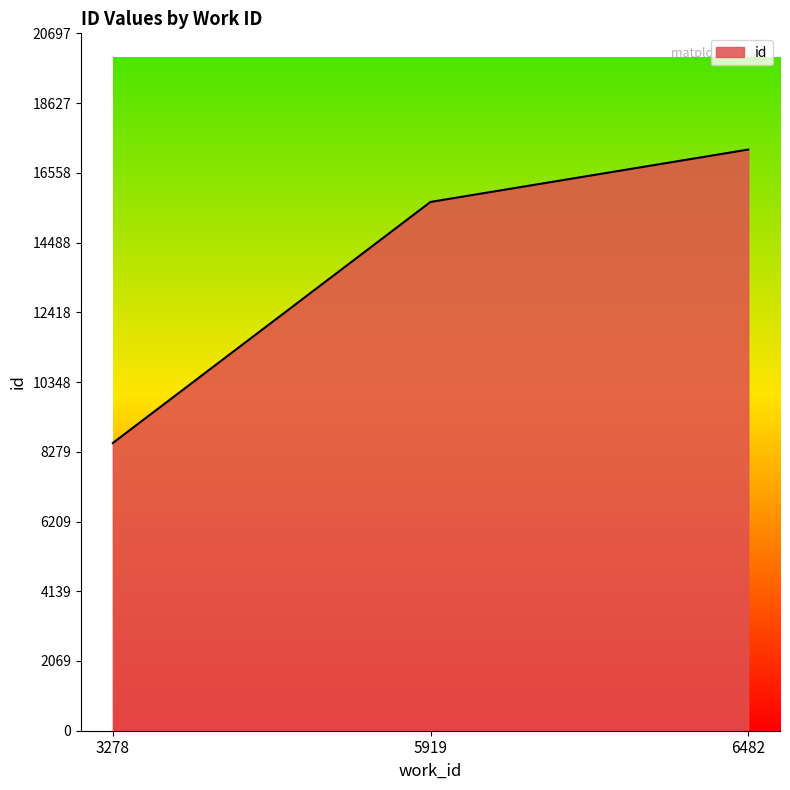

Between 3278 and 5919, which is larger?

5919